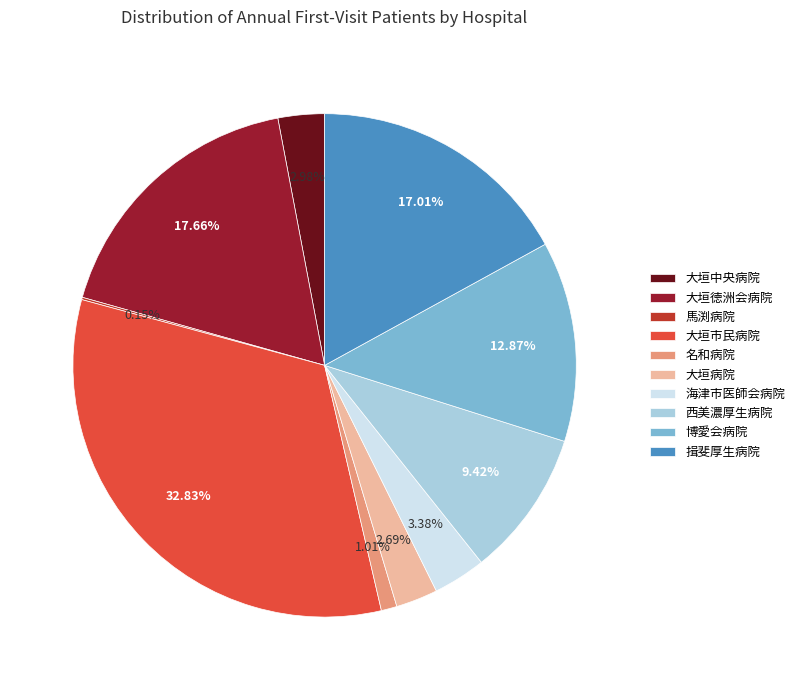

Does any single category account for the majority?

No